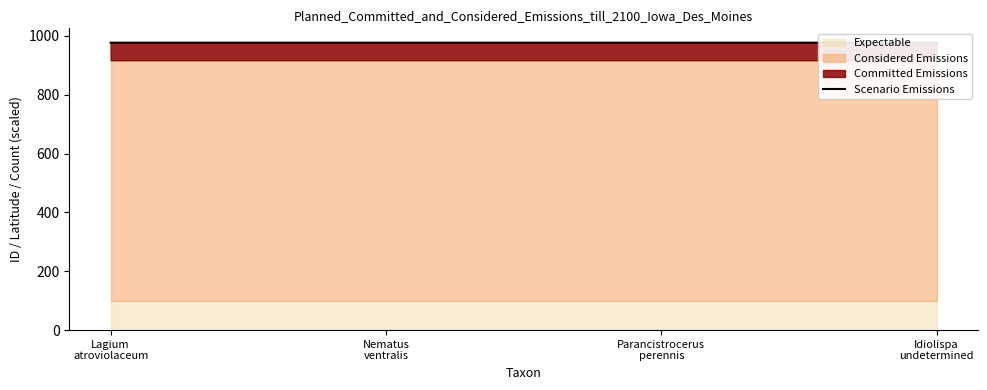

Where is the data nearest to the value 976?

Lagium
atroviolaceum